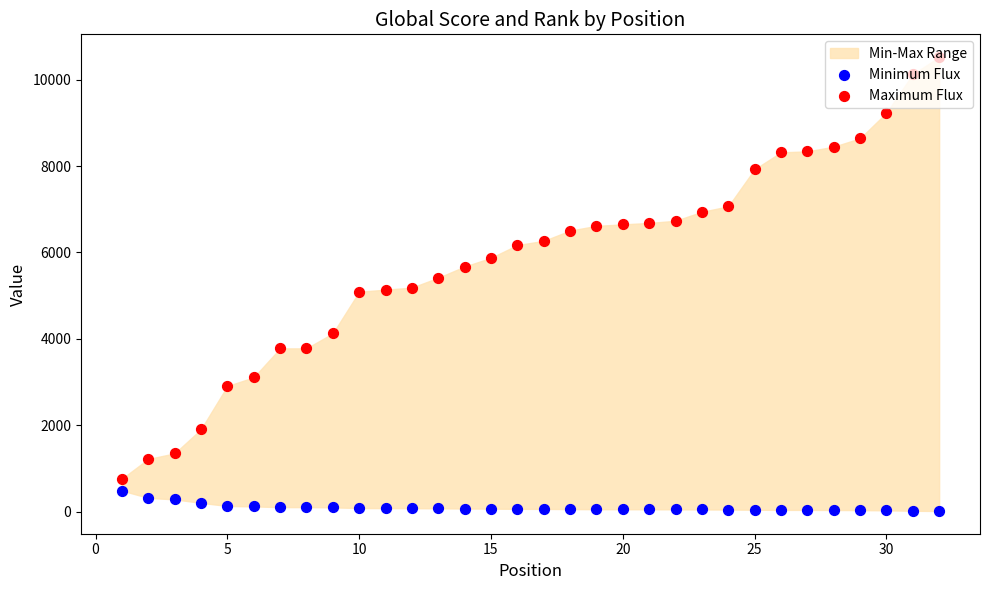

At how many categories does at least one series exceed 7680?

8